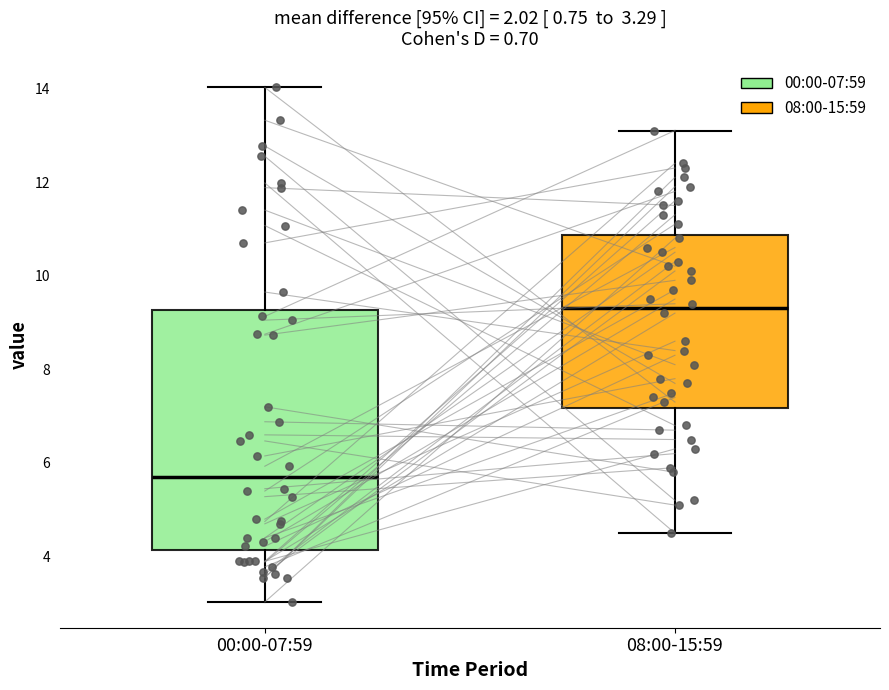

Which box's median line is the highest?

08:00-15:59